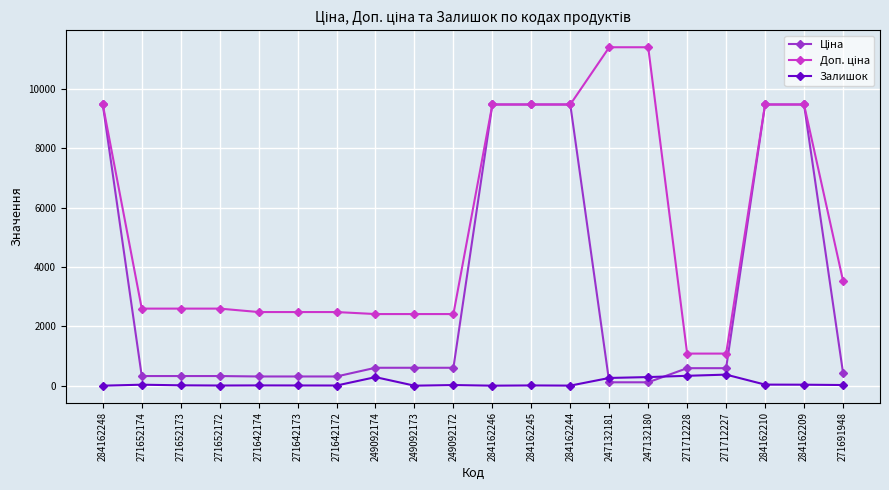

What is the greatest value displayed?

11410.0